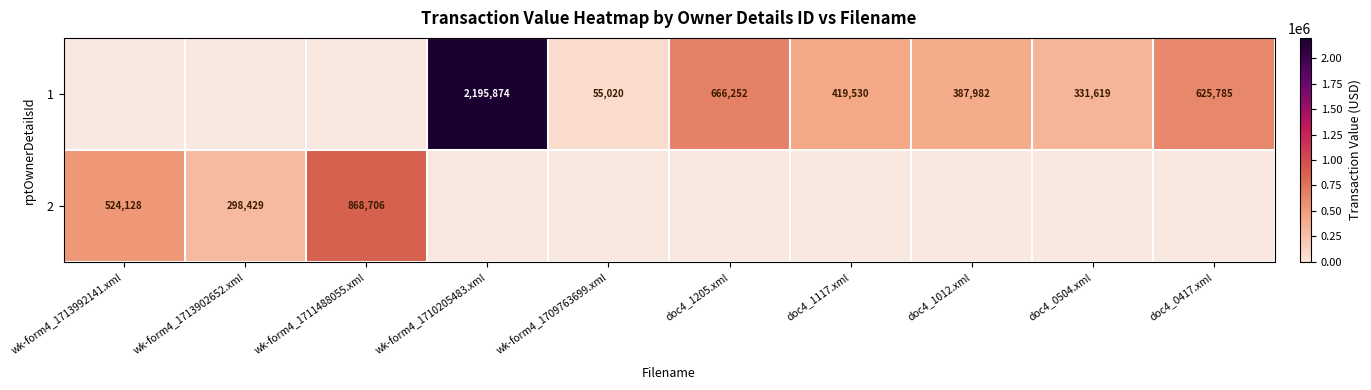

What is the sum of the 1 values at doc4_0417.xml and wk-form4_1710205483.xml?

2821659